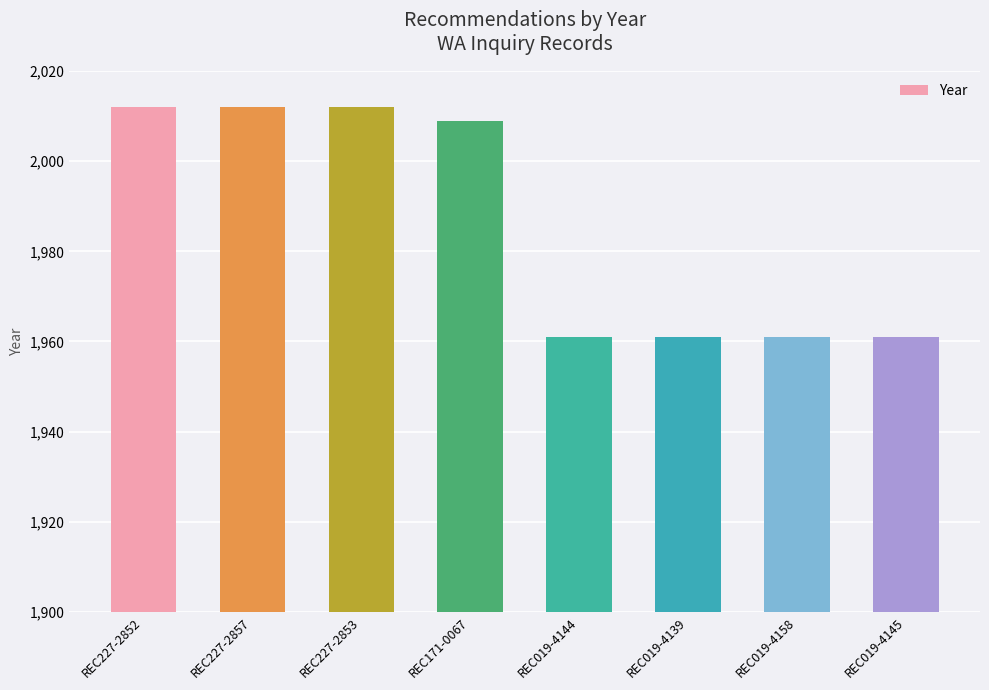

Reading left to right, extract all data points from this chart.

2012	2012	2012	2009	1961	1961	1961	1961